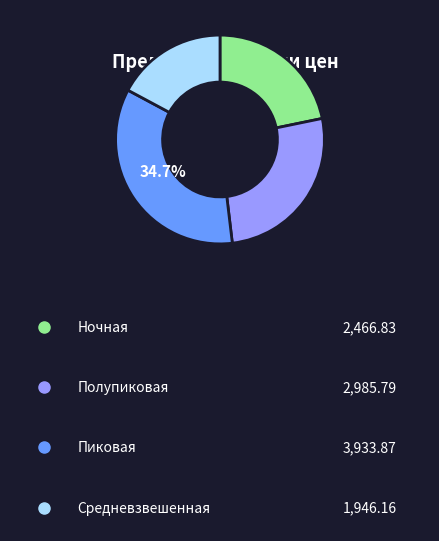

Does any single category account for the majority?

No